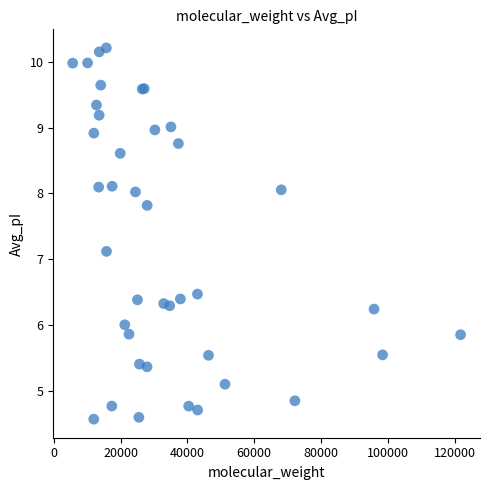

What Y value in the scatter plot is closest to 7?

7.1